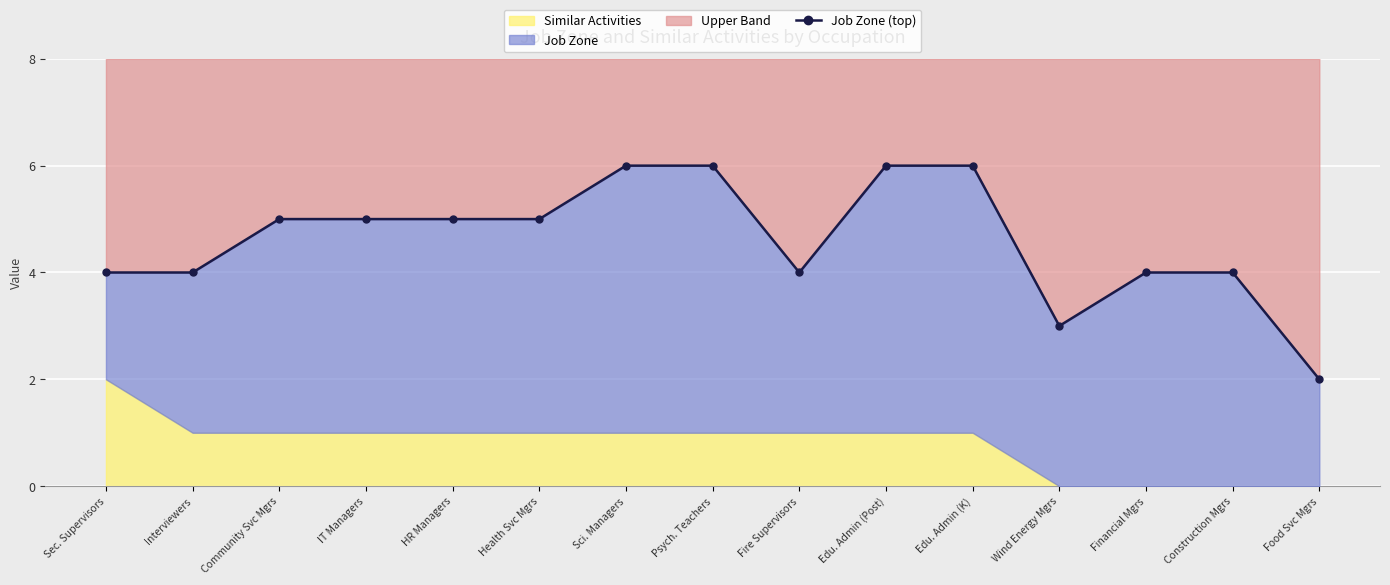

What is the change in value from Sci. Managers to Fire Supervisors?

-2